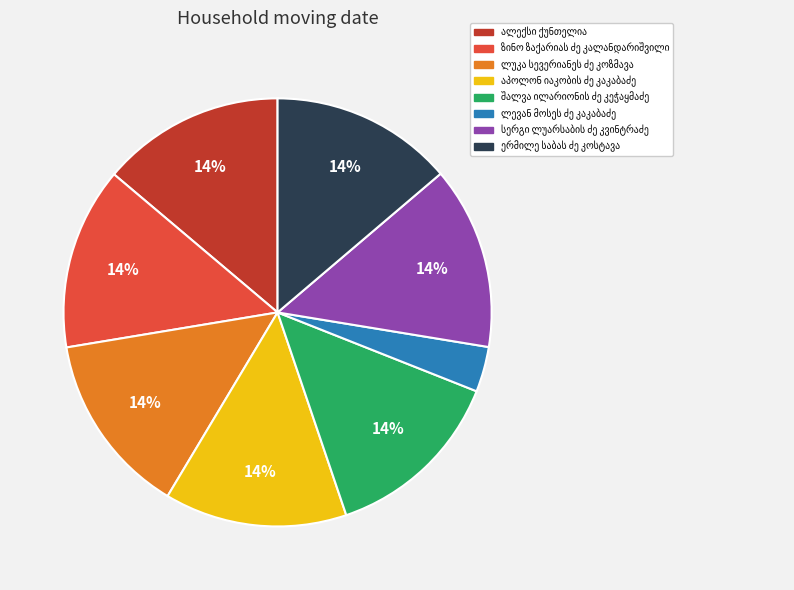

To the nearest percent, what is the average slice percentage?

12%